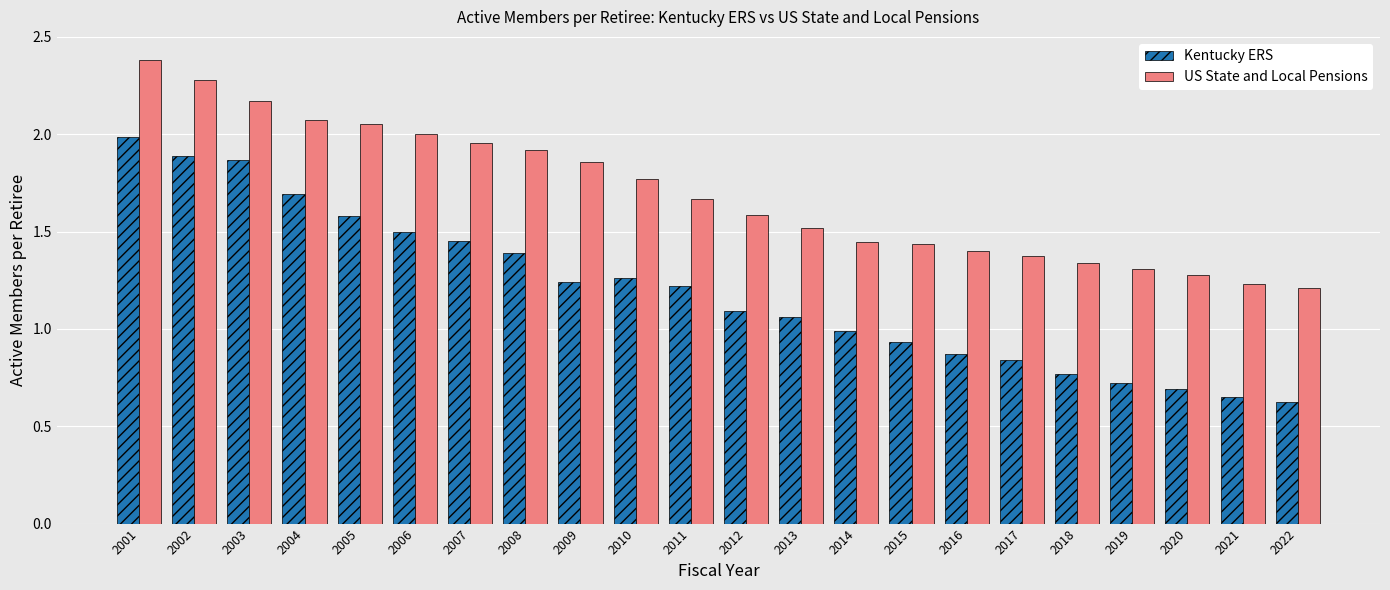

Rank the series at 2016 from lowest to highest value.

Kentucky ERS, US State and Local Pensions